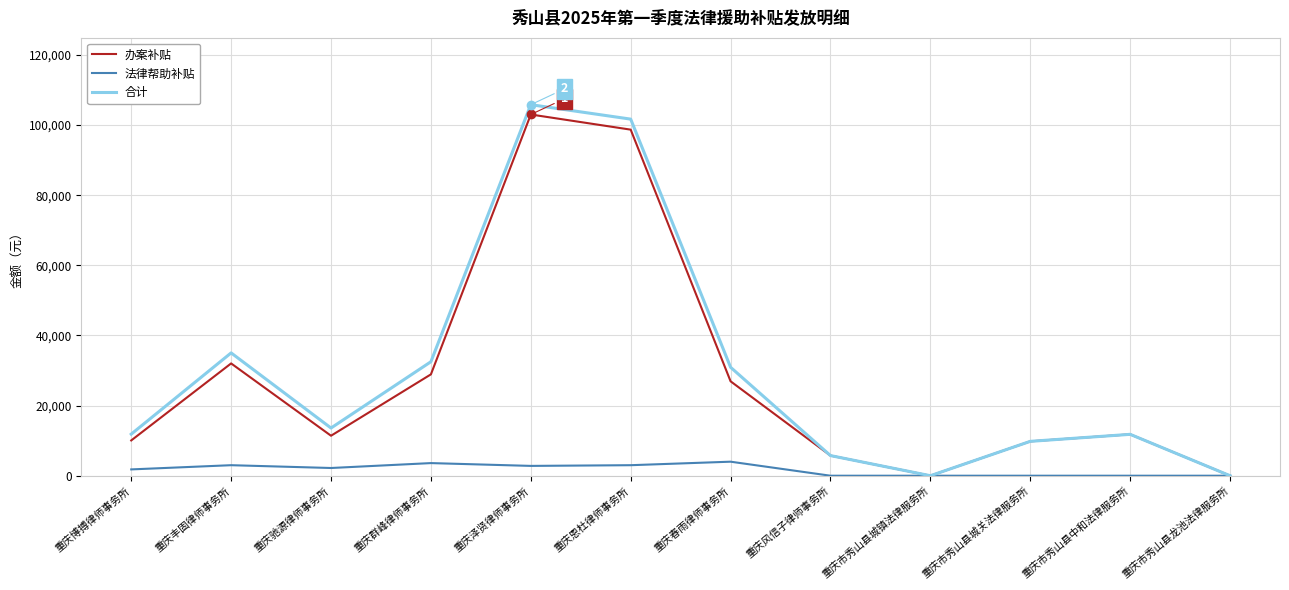

At which label is 合计 closest to 52900?

重庆丰固律师事务所